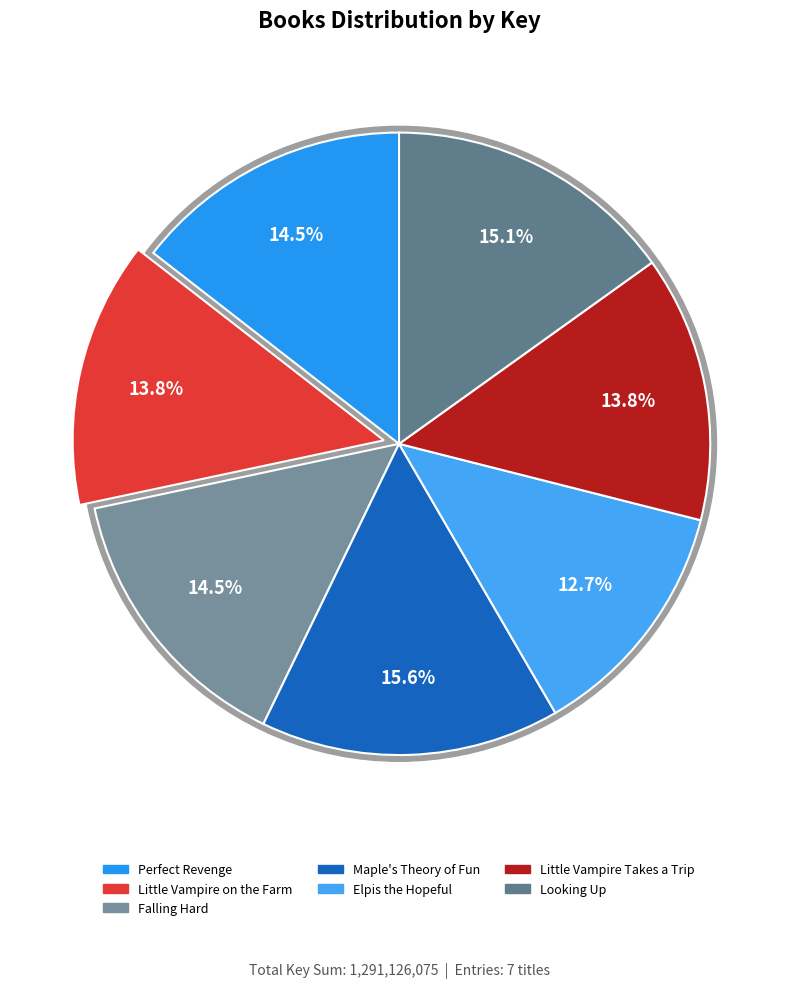

How many segments does this pie chart have?

7